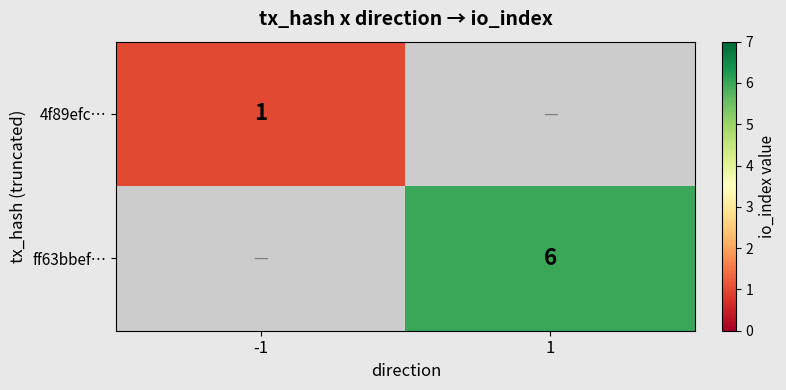

The value of ff63bbef… at 1 is 10. True or false?

False